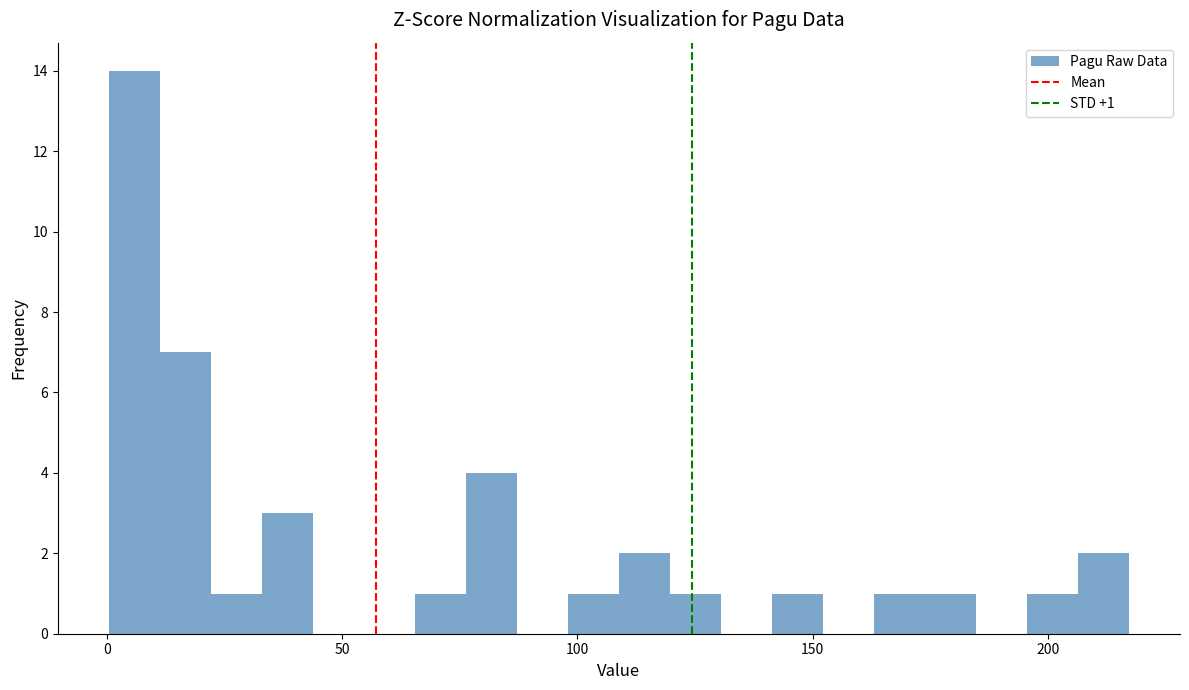

Read against the x-axis, roughly where is the centre of the tallest bar?

5